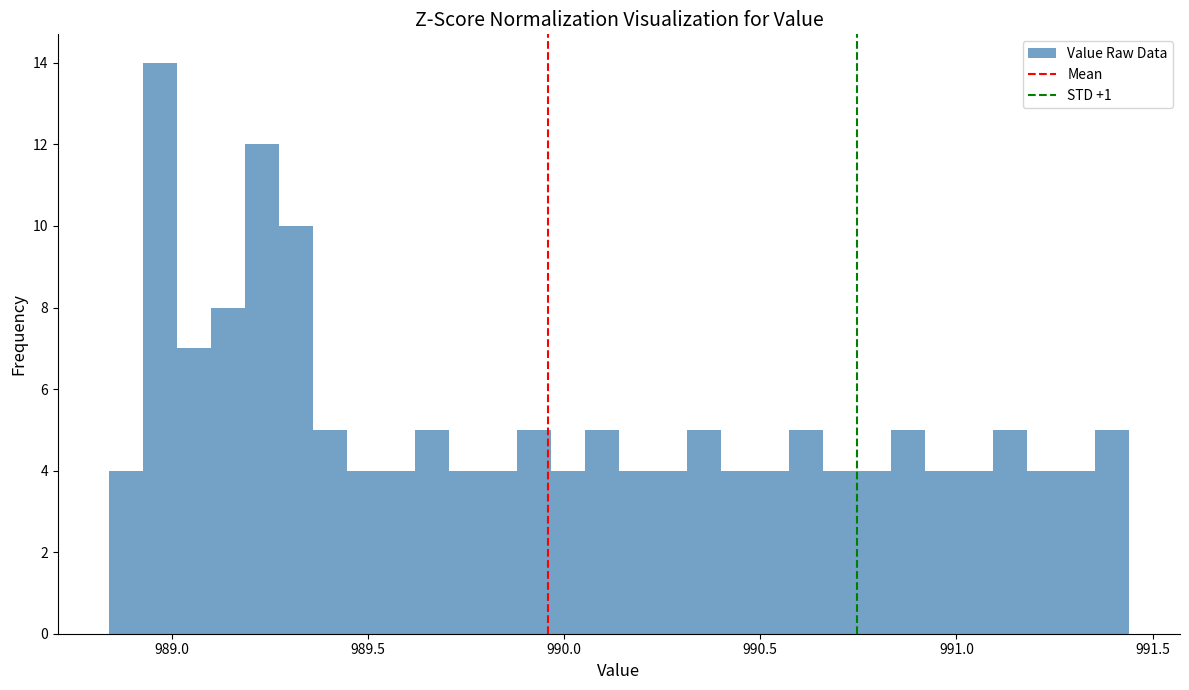

Read against the x-axis, roughly where is the centre of the tallest bar?

988.95